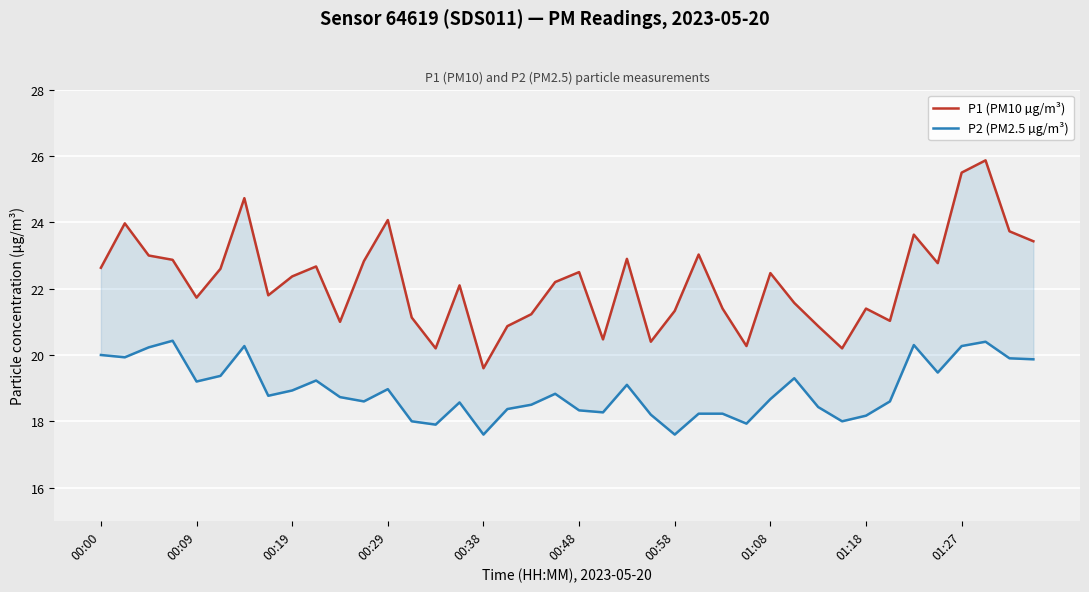

Reading right to left, what are all the values shown in this chart?

P1 (PM10 µg/m³): 23.4	23.7	25.9	25.5	22.8	23.6	21.0	21.4	20.2	20.9	21.6	22.5	20.3	21.4	23.0	21.3	20.4	22.9	20.5	22.5	22.2	21.2	20.9	19.6	22.1	20.2	21.1	24.1	22.8	21.0	22.7	22.4	21.8	24.7	22.6	21.7	22.9	23.0	24.0	22.6
P2 (PM2.5 µg/m³): 19.9	19.9	20.4	20.3	19.5	20.3	18.6	18.2	18.0	18.4	19.3	18.7	17.9	18.2	18.2	17.6	18.2	19.1	18.3	18.3	18.8	18.5	18.4	17.6	18.6	17.9	18.0	19.0	18.6	18.7	19.2	18.9	18.8	20.3	19.4	19.2	20.4	20.2	19.9	20.0